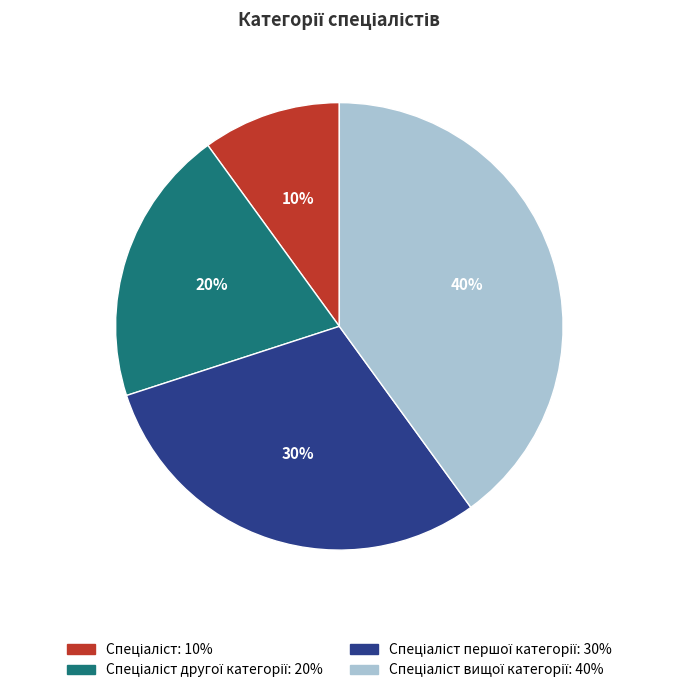

To the nearest percent, what is the difference between the largest and smallest slice percentages?

30%